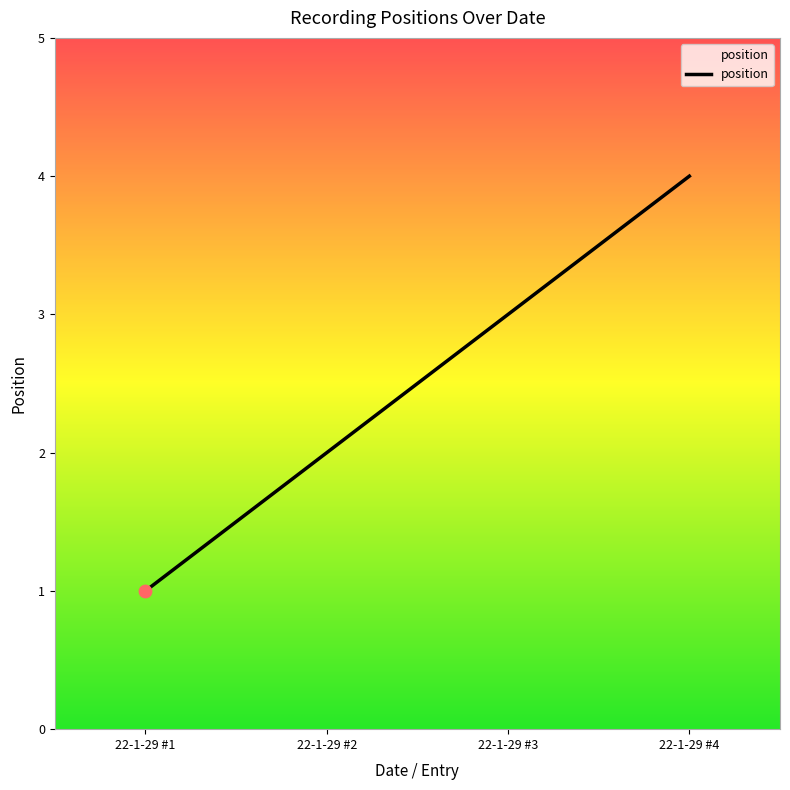

Approximately how many times larger is the value at 22-1-29 #2 compared to 22-1-29 #4?

0.5